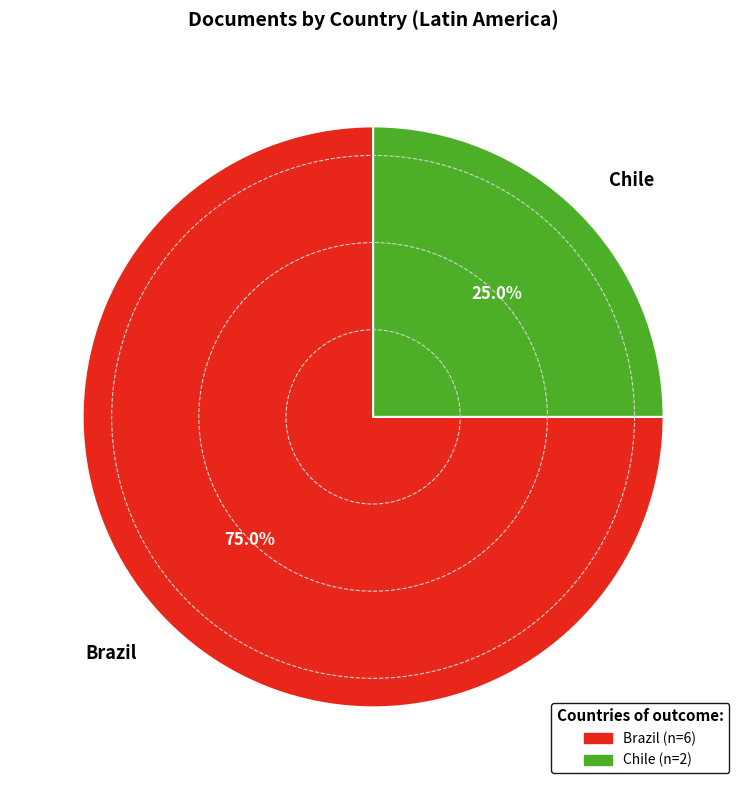

How many slices are in this pie chart?

2